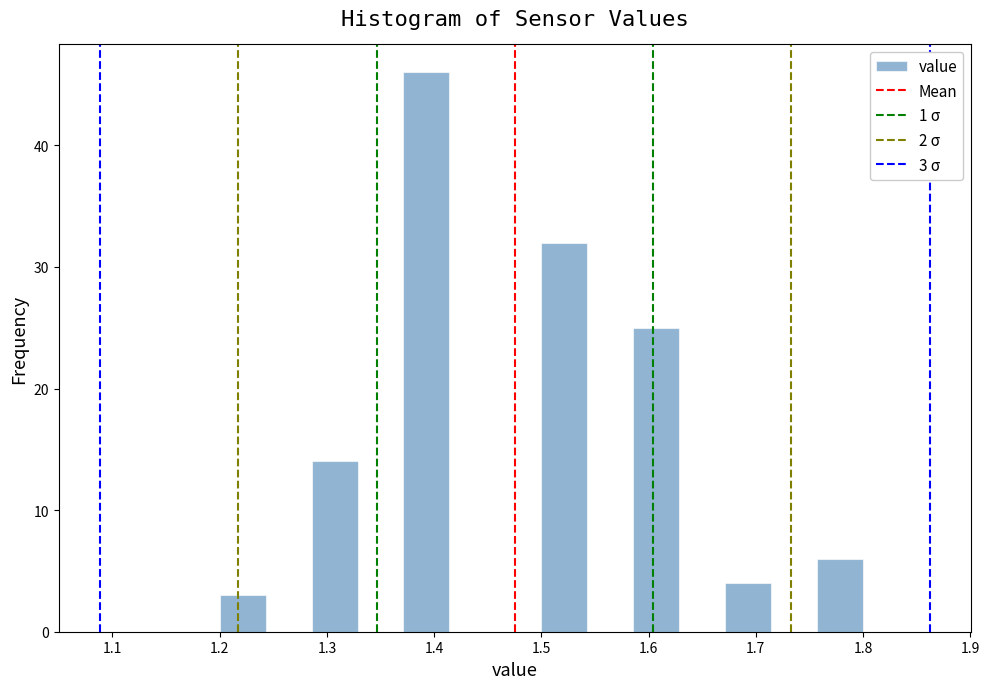

Which range on the x-axis has the tallest bar?

1.37 to 1.41